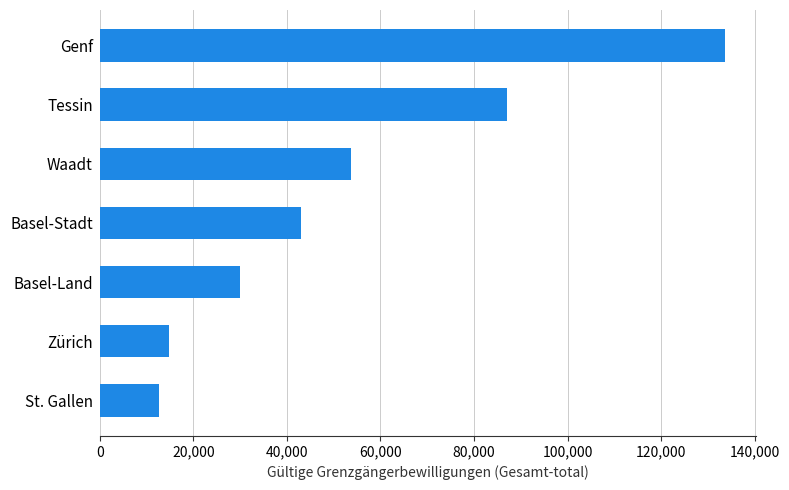

What is the sum of all values?

374837